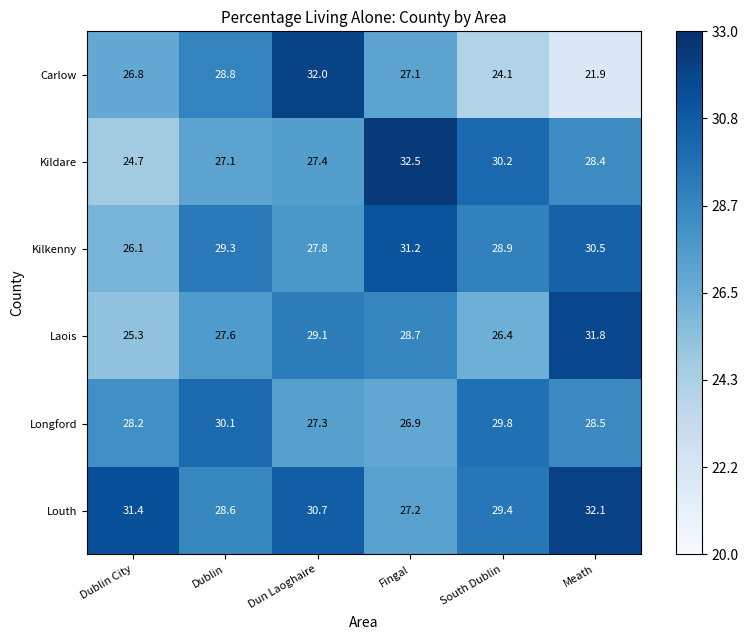

Is it true that Kilkenny equals 27.8 at Dun Laoghaire?

True